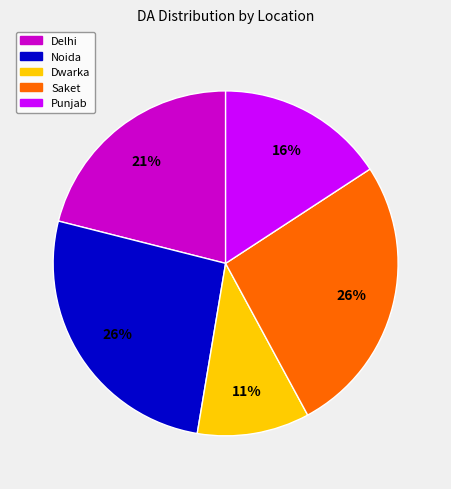

Approximately how many times larger is the value at Punjab compared to Saket?

0.6